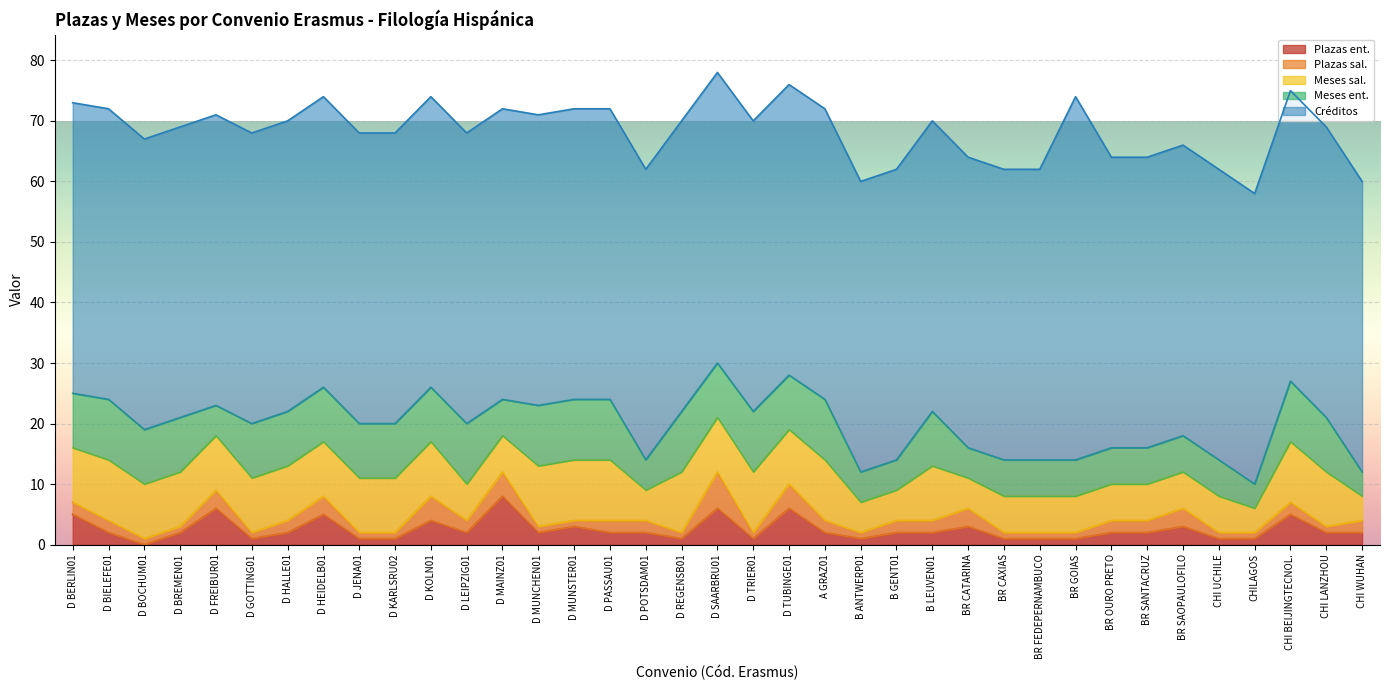

At which category does Plazas ent. reach its first local peak?

D FREIBUR01